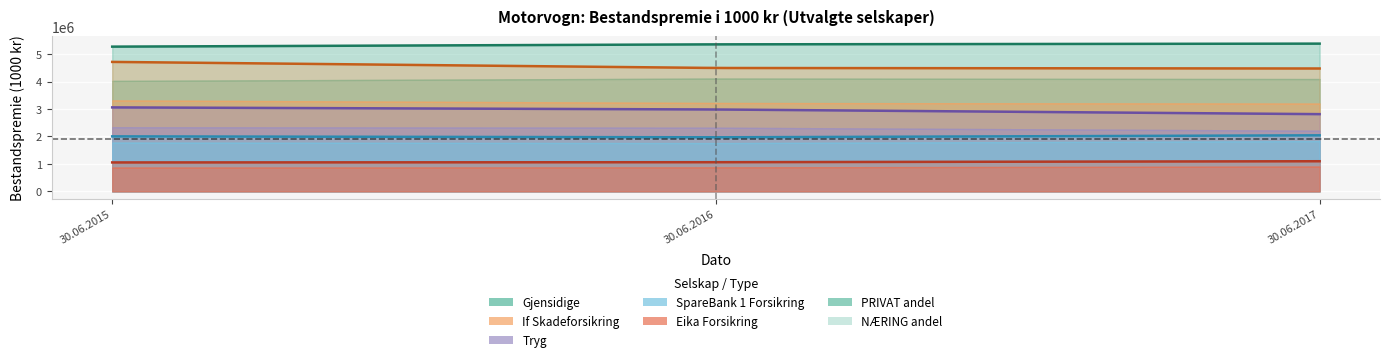

The value of Bestandspremie 2017 (TOTALT) at Codan is 182491. True or false?

False